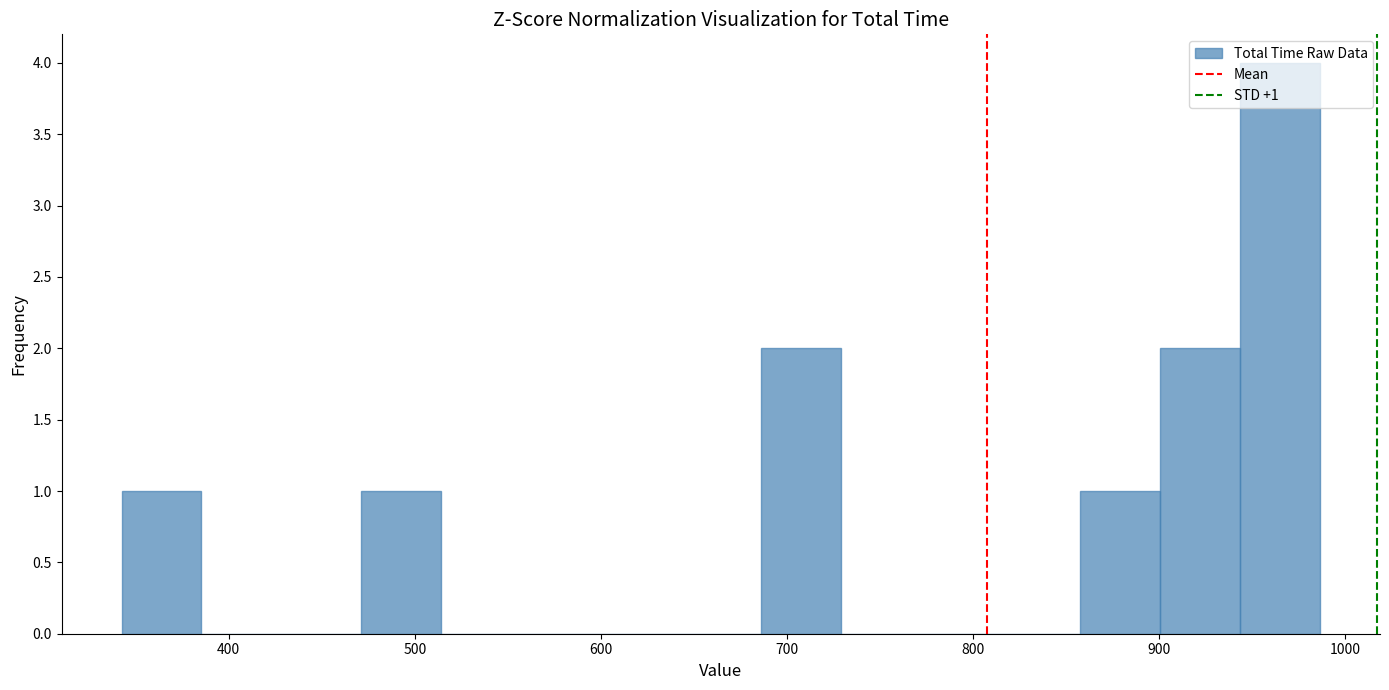

Which range on the x-axis has the tallest bar?

940 to 990